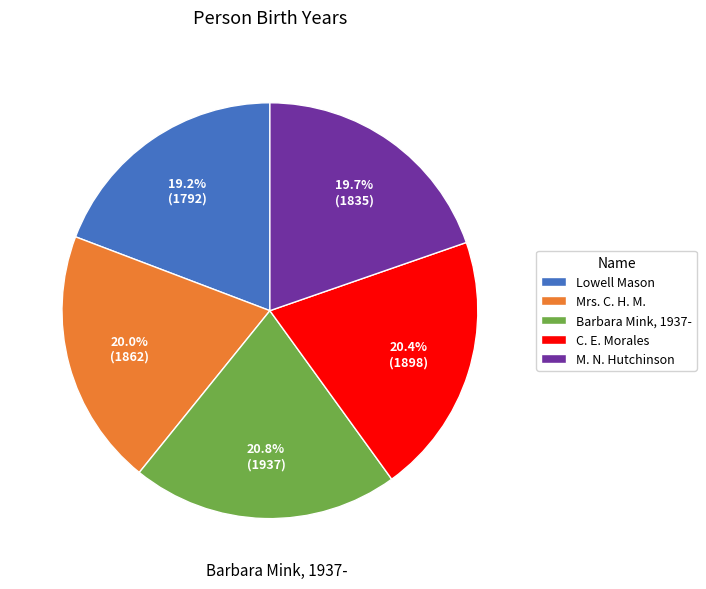

Combined, what portion of the pie is M. N. Hutchinson and Barbara Mink, 1937-?

40.5%